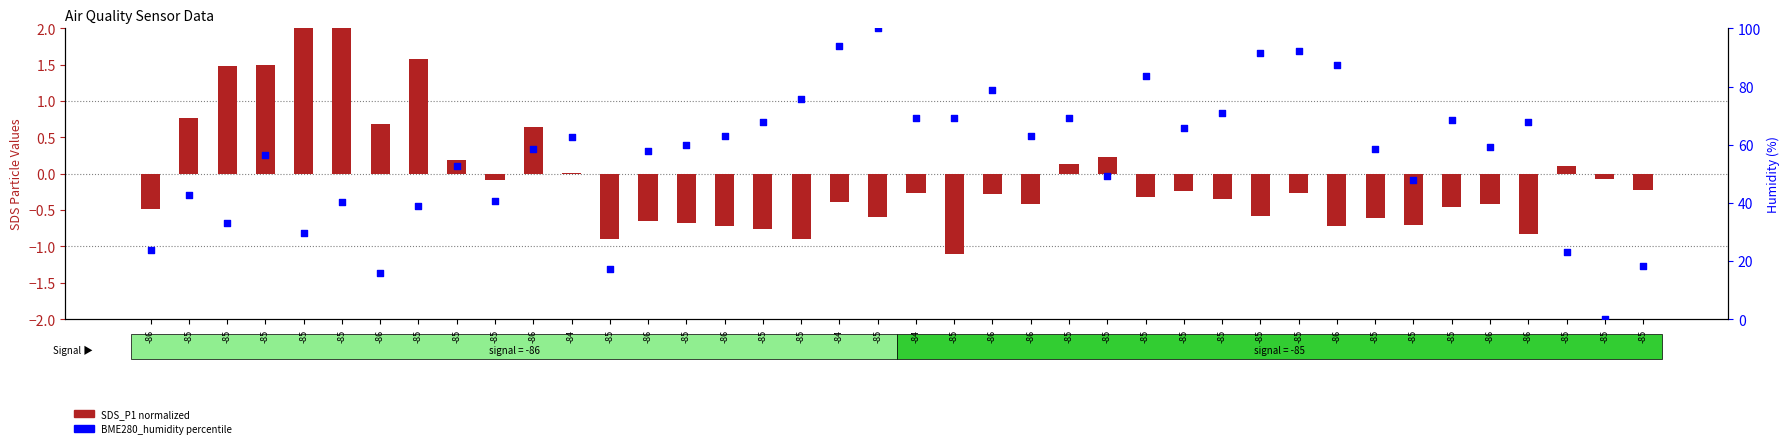

What is the total value across all series at -86?

23.2